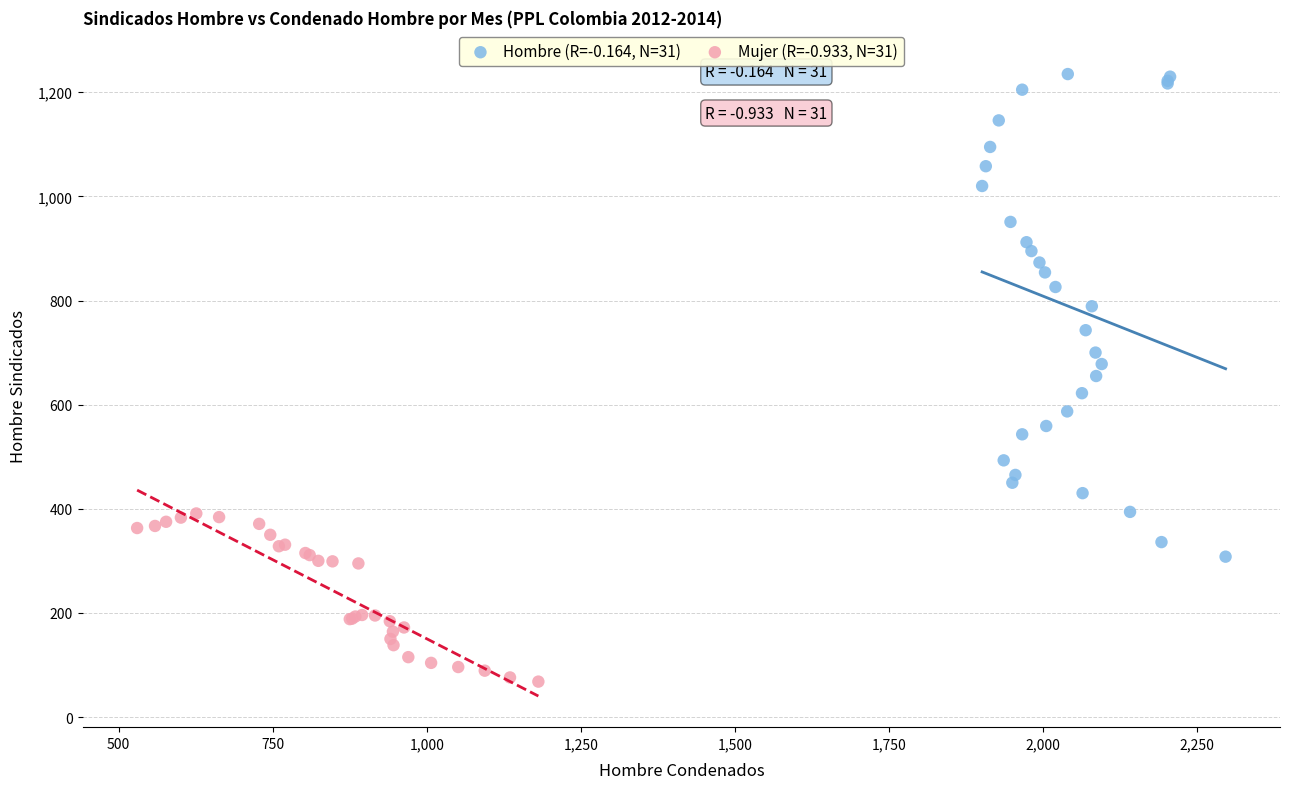

Which series contains the highest Y value?

Hombre (R=-0.164, N=31)